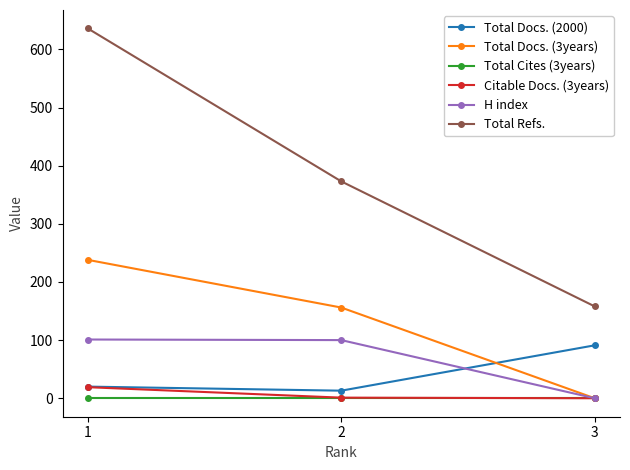

The value of Total Refs. at 1 is 950. True or false?

False